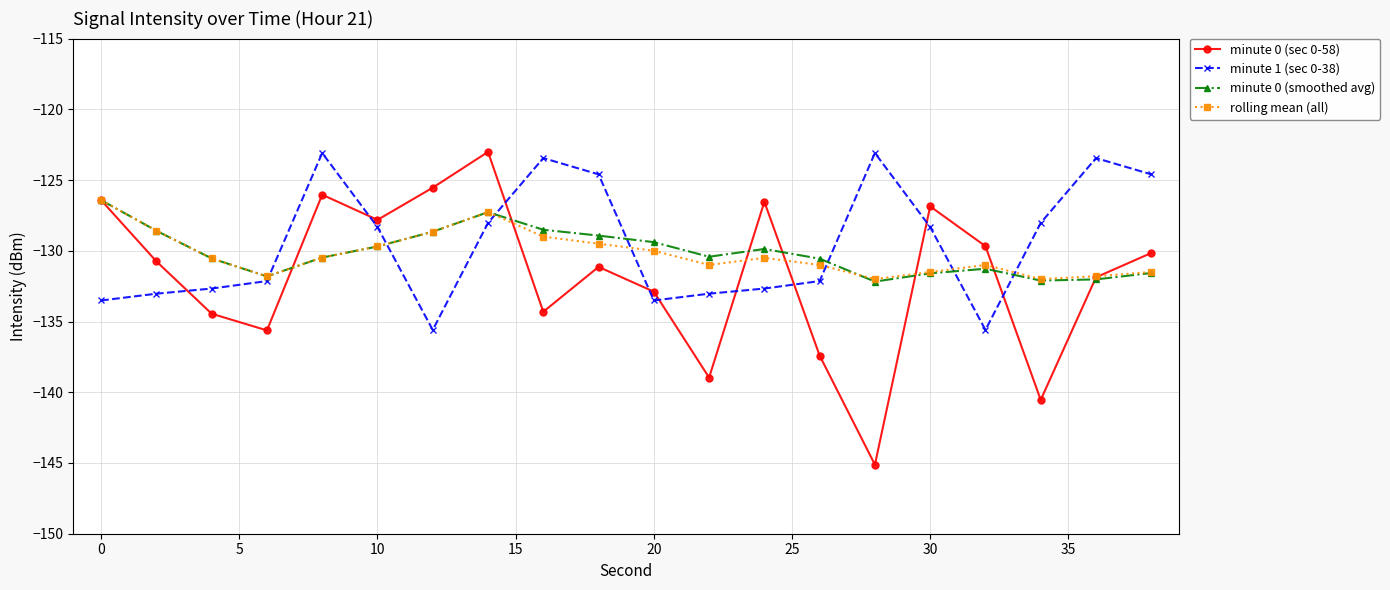

True or false: minute 0 (sec 0-58) and minute 1 (sec 0-38) intersect in this chart.

True